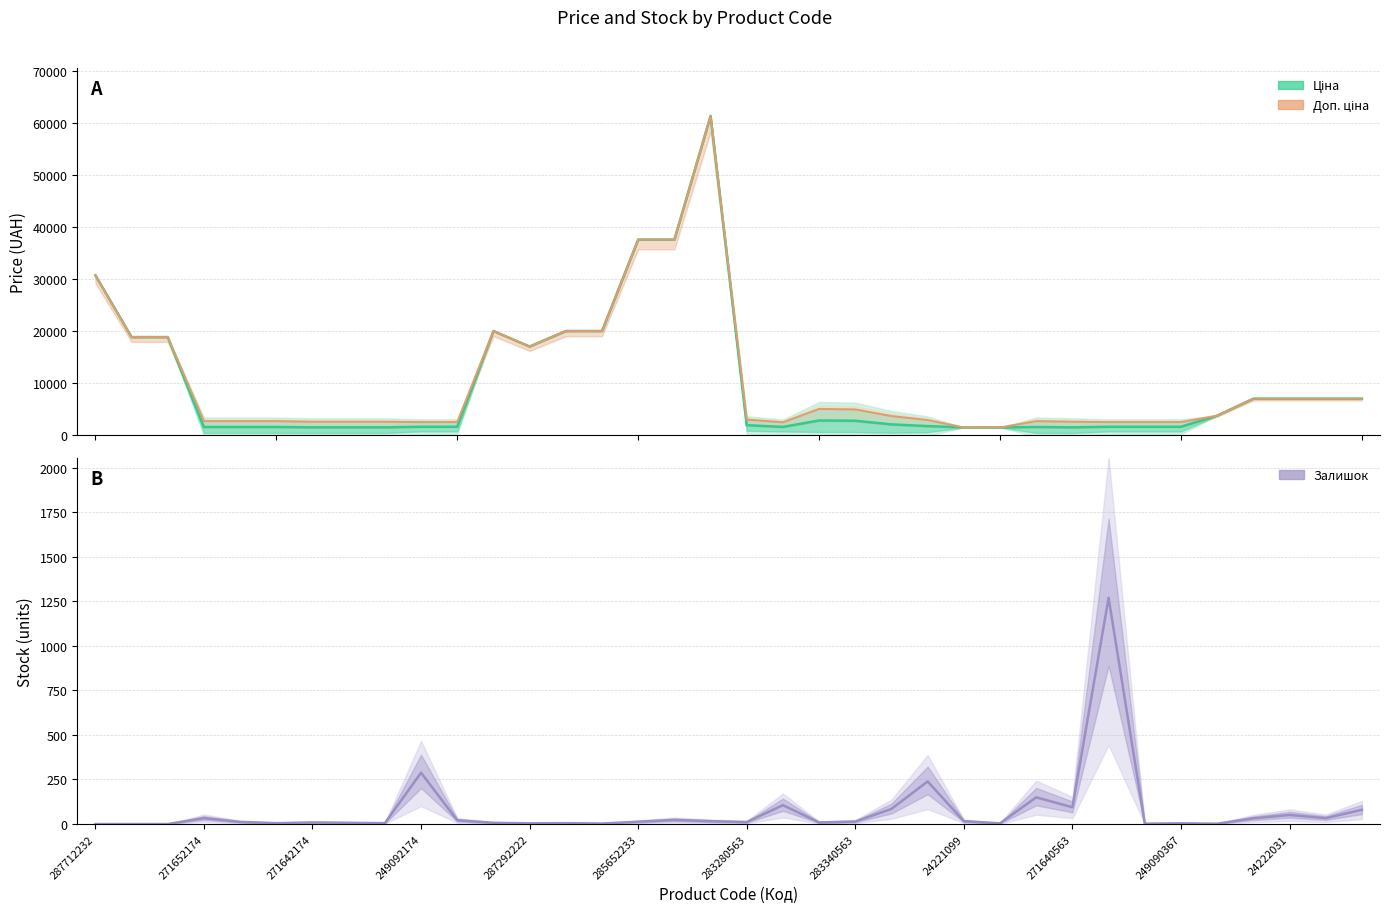

What is the spread (max minus min) of values at 285652233?

2593.3